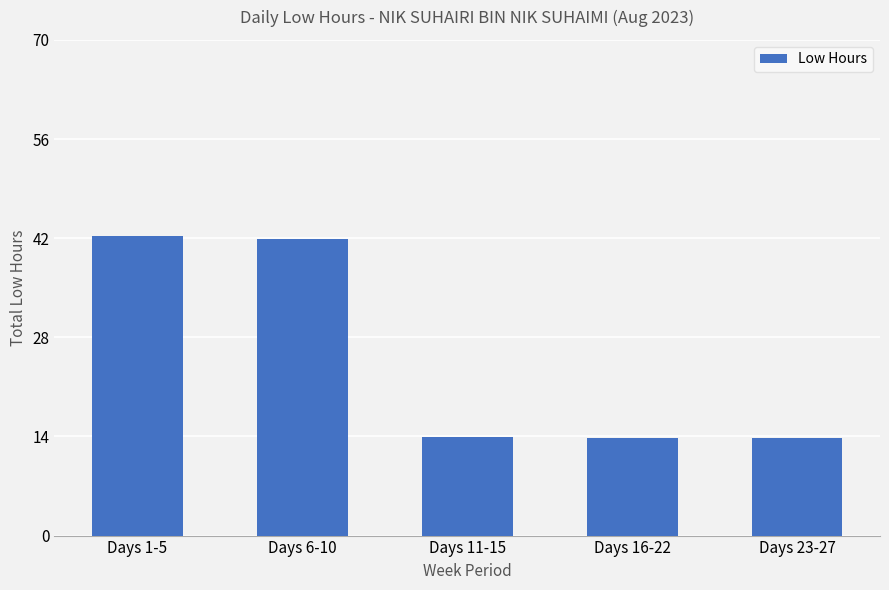

True or false: the data shows 19.0 at Days 23-27.

False